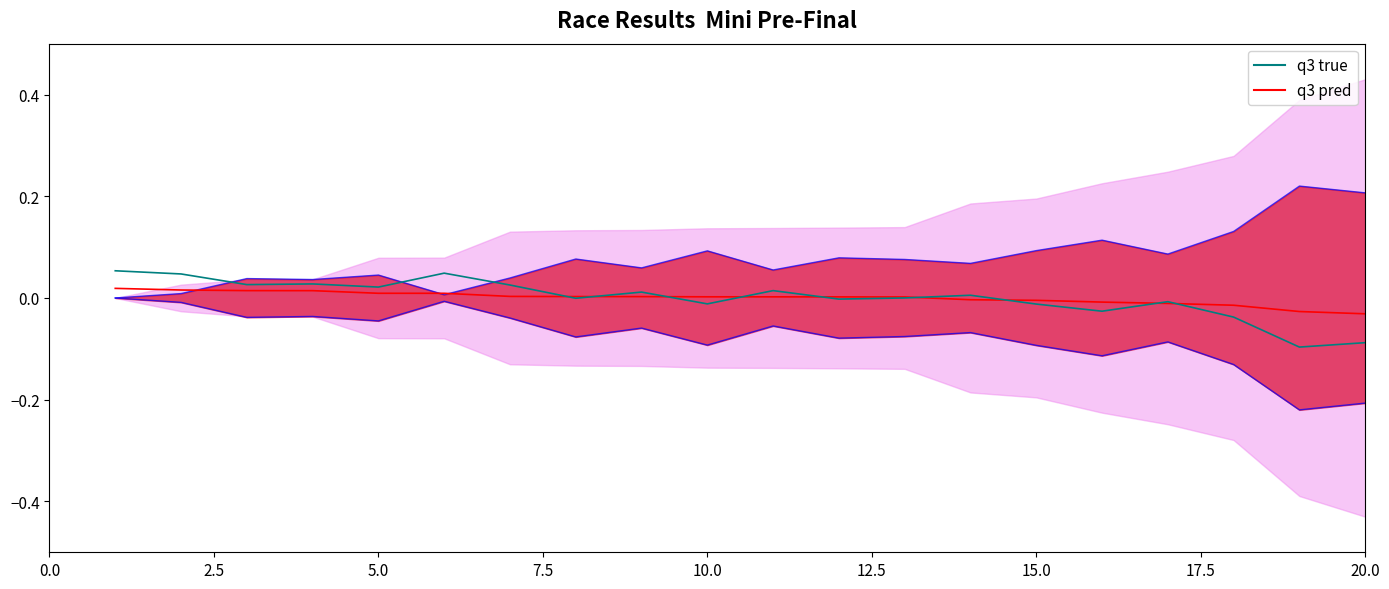

Does the chart display data point markers on the line(s)?

No